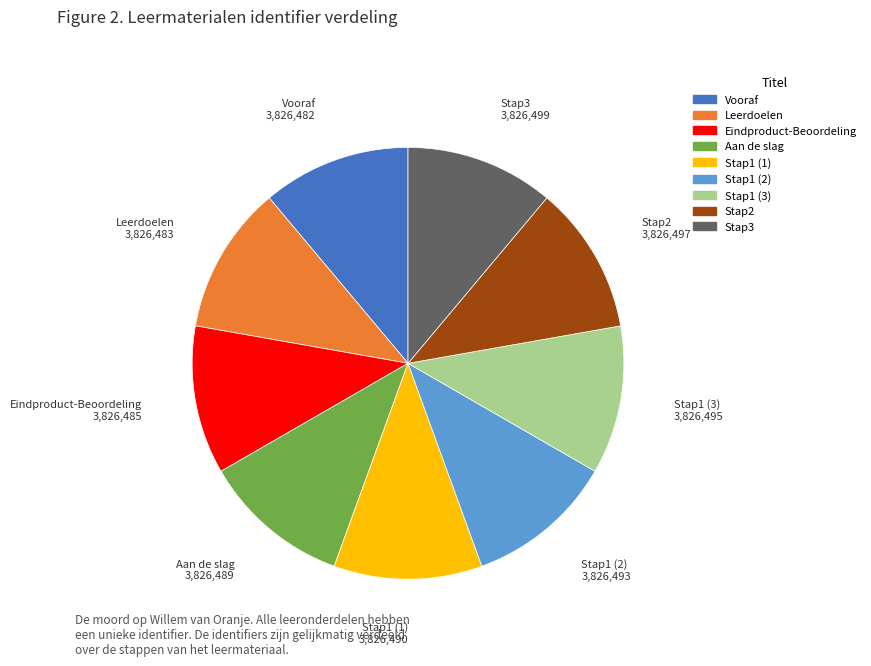

Combined, do Stap2 and Stap1 (2) account for over 50%?

No